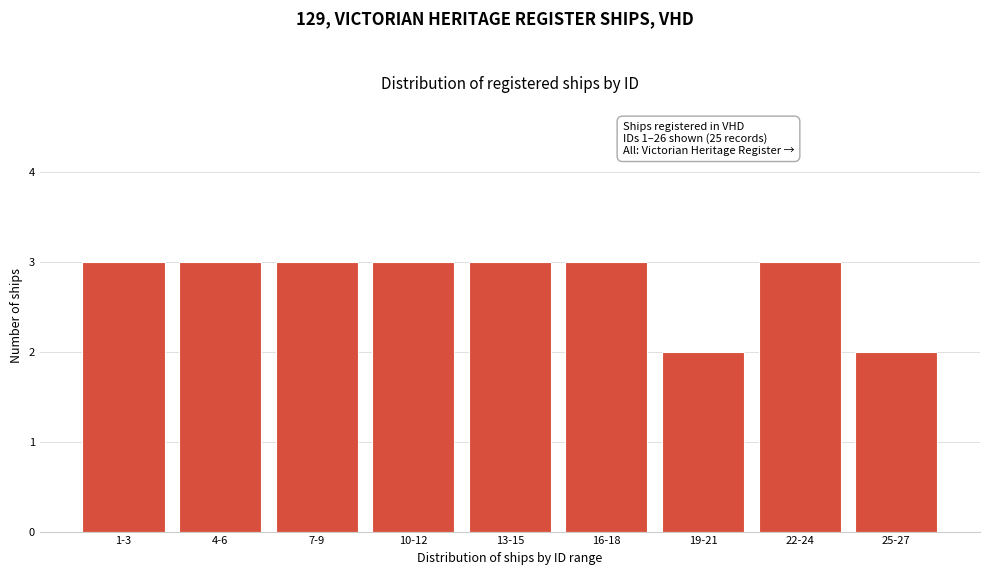

Reading left to right, extract all data points from this chart.

1-3=3	4-6=3	7-9=3	10-12=3	13-15=3	16-18=3	19-21=2	22-24=3	25-27=2